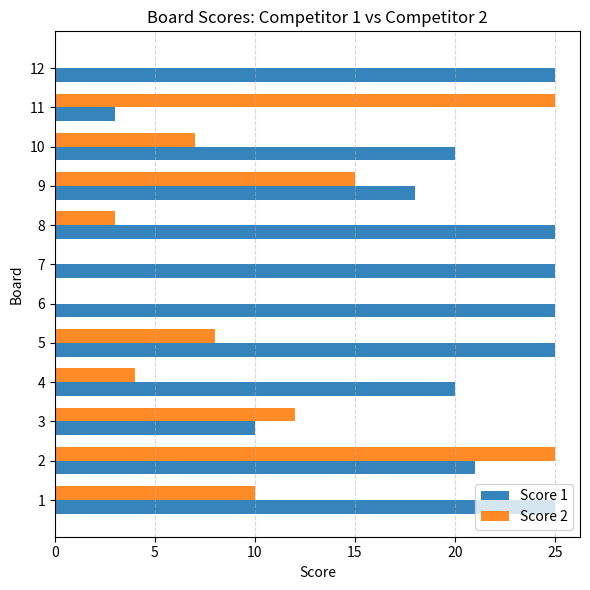

Is the value of Score 1 at 3 greater than the value of Score 2 at 6?

Yes